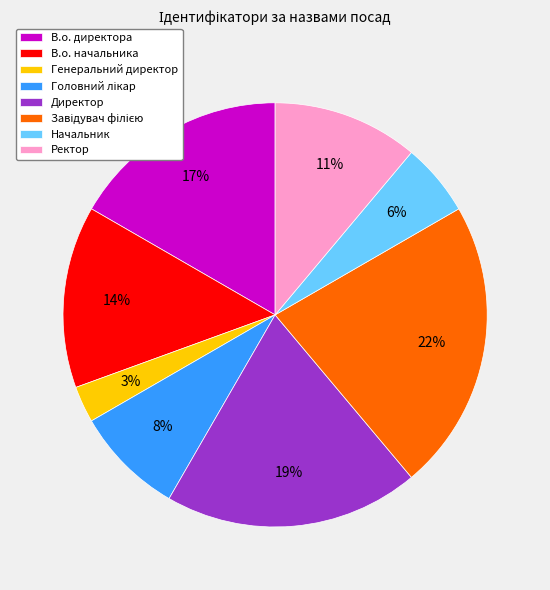

Which category has the smallest portion of the pie?

Генеральний директор